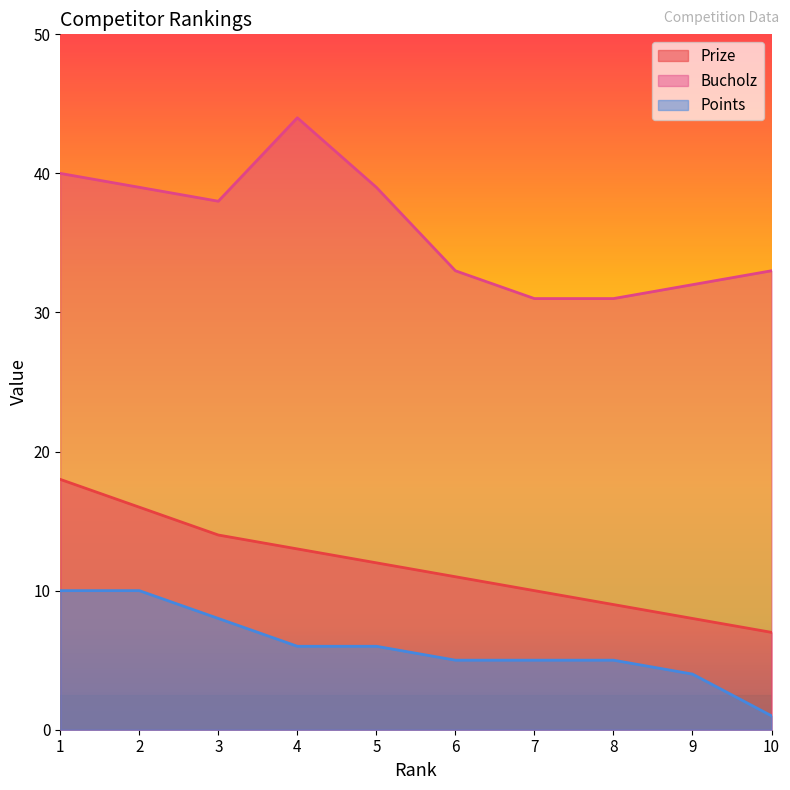

What is the average value of the Bucholz series?

36